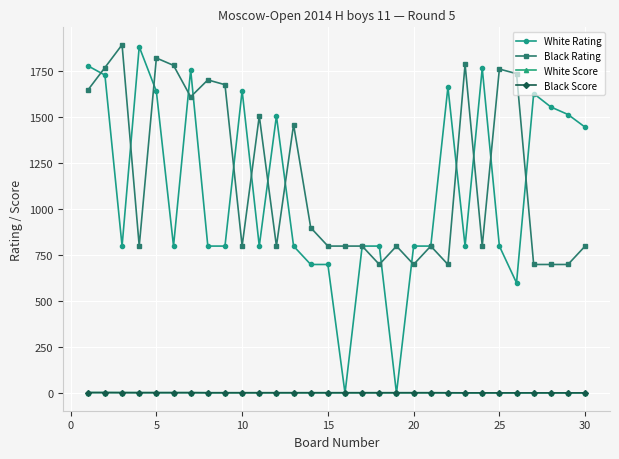

What is the maximum value shown in the chart?

1894.0